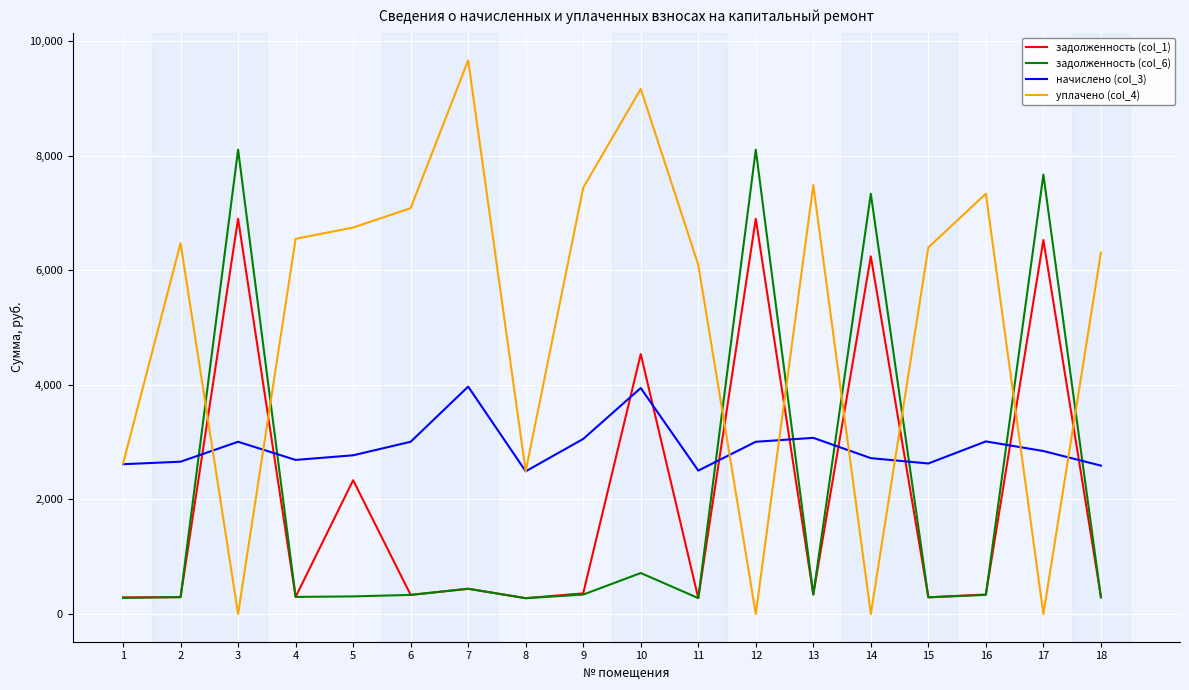

True or false: начислено (col_3) has a value of 2688.9 at 4.

True